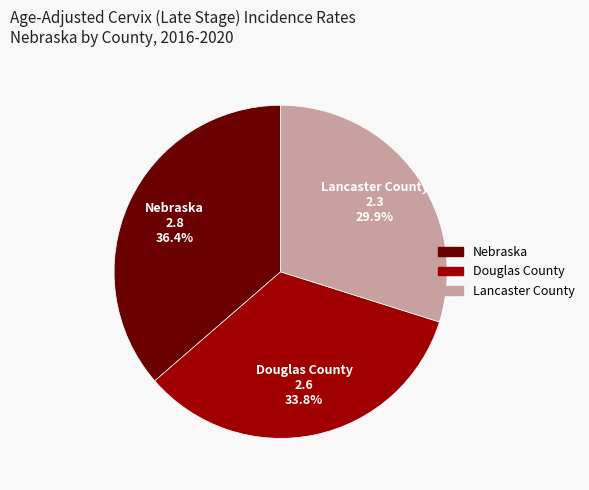

What is the smallest slice in the pie chart?

Lancaster County